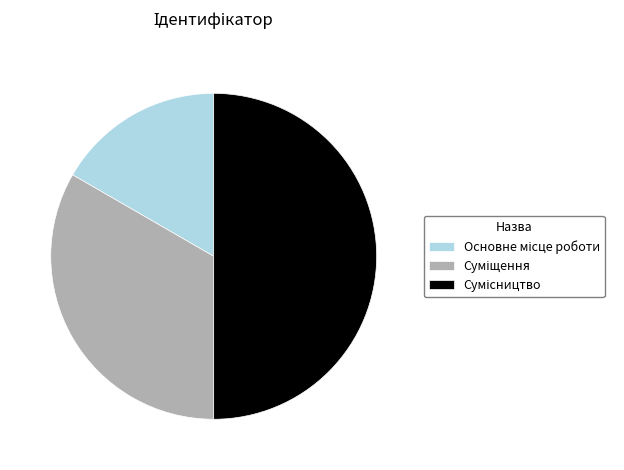

Which slice is the smallest?

Основне місце роботи